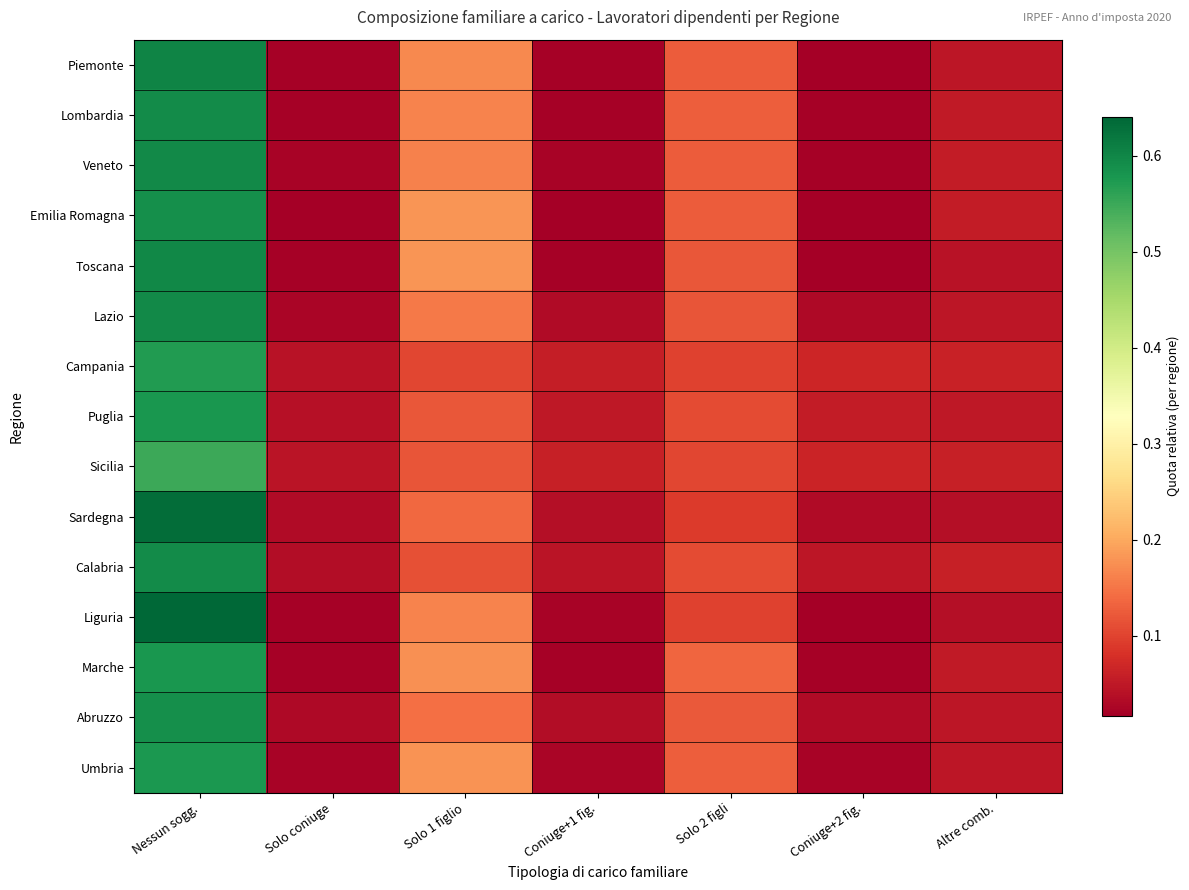

Reading left to right, list all the values displayed in this chart.

Piemonte: Nessun sogg.=0.6	Solo coniuge=0.0	Solo 1 figlio=0.2	Coniuge+1 fig.=0.0	Solo 2 figli=0.1	Coniuge+2 fig.=0.0	Altre comb.=0.0
Lombardia: Nessun sogg.=0.6	Solo coniuge=0.0	Solo 1 figlio=0.2	Coniuge+1 fig.=0.0	Solo 2 figli=0.1	Coniuge+2 fig.=0.0	Altre comb.=0.1
Veneto: Nessun sogg.=0.6	Solo coniuge=0.0	Solo 1 figlio=0.2	Coniuge+1 fig.=0.0	Solo 2 figli=0.1	Coniuge+2 fig.=0.0	Altre comb.=0.1
Emilia Romagna: Nessun sogg.=0.6	Solo coniuge=0.0	Solo 1 figlio=0.2	Coniuge+1 fig.=0.0	Solo 2 figli=0.1	Coniuge+2 fig.=0.0	Altre comb.=0.1
Toscana: Nessun sogg.=0.6	Solo coniuge=0.0	Solo 1 figlio=0.2	Coniuge+1 fig.=0.0	Solo 2 figli=0.1	Coniuge+2 fig.=0.0	Altre comb.=0.0
Lazio: Nessun sogg.=0.6	Solo coniuge=0.0	Solo 1 figlio=0.2	Coniuge+1 fig.=0.0	Solo 2 figli=0.1	Coniuge+2 fig.=0.0	Altre comb.=0.0
Campania: Nessun sogg.=0.6	Solo coniuge=0.0	Solo 1 figlio=0.1	Coniuge+1 fig.=0.1	Solo 2 figli=0.1	Coniuge+2 fig.=0.1	Altre comb.=0.1
Puglia: Nessun sogg.=0.6	Solo coniuge=0.0	Solo 1 figlio=0.1	Coniuge+1 fig.=0.0	Solo 2 figli=0.1	Coniuge+2 fig.=0.1	Altre comb.=0.0
Sicilia: Nessun sogg.=0.5	Solo coniuge=0.0	Solo 1 figlio=0.1	Coniuge+1 fig.=0.1	Solo 2 figli=0.1	Coniuge+2 fig.=0.1	Altre comb.=0.1
Sardegna: Nessun sogg.=0.6	Solo coniuge=0.0	Solo 1 figlio=0.1	Coniuge+1 fig.=0.0	Solo 2 figli=0.1	Coniuge+2 fig.=0.0	Altre comb.=0.0
Calabria: Nessun sogg.=0.6	Solo coniuge=0.0	Solo 1 figlio=0.1	Coniuge+1 fig.=0.0	Solo 2 figli=0.1	Coniuge+2 fig.=0.0	Altre comb.=0.1
Liguria: Nessun sogg.=0.6	Solo coniuge=0.0	Solo 1 figlio=0.2	Coniuge+1 fig.=0.0	Solo 2 figli=0.1	Coniuge+2 fig.=0.0	Altre comb.=0.0
Marche: Nessun sogg.=0.6	Solo coniuge=0.0	Solo 1 figlio=0.2	Coniuge+1 fig.=0.0	Solo 2 figli=0.1	Coniuge+2 fig.=0.0	Altre comb.=0.1
Abruzzo: Nessun sogg.=0.6	Solo coniuge=0.0	Solo 1 figlio=0.1	Coniuge+1 fig.=0.0	Solo 2 figli=0.1	Coniuge+2 fig.=0.0	Altre comb.=0.0
Umbria: Nessun sogg.=0.6	Solo coniuge=0.0	Solo 1 figlio=0.2	Coniuge+1 fig.=0.0	Solo 2 figli=0.1	Coniuge+2 fig.=0.0	Altre comb.=0.0